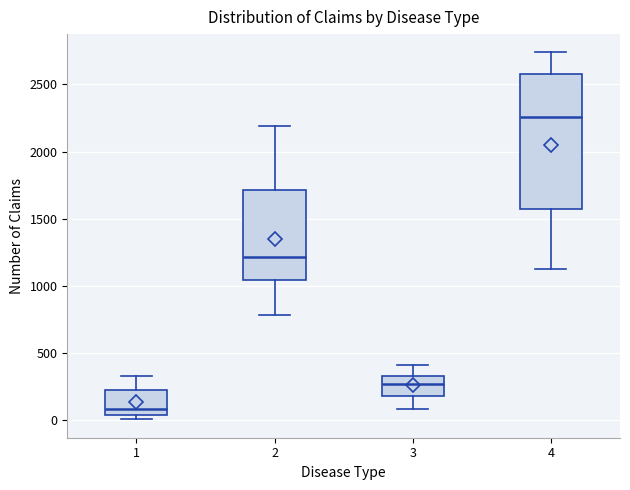

Reading left to right, read every box against the y-axis: the position of its median line, the range the box covers, and the ends of its whiskers. The values are not printed on the chart, so give them approximately, as read against the axis.

1: median 100, box 50 to 250, whiskers 0 to 350
2: median 1200, box 1050 to 1700, whiskers 800 to 2200
3: median 250, box 200 to 350, whiskers 100 to 400
4: median 2250, box 1550 to 2600, whiskers 1150 to 2750